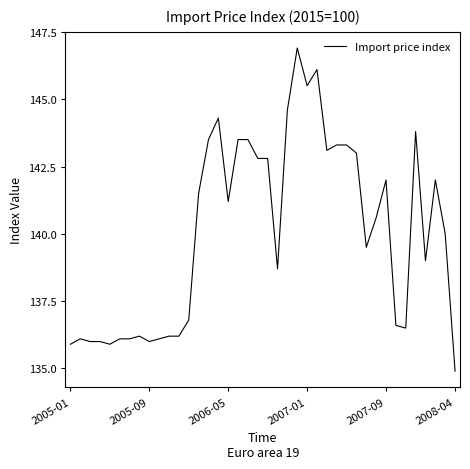

What is the difference between the maximum and minimum values?

12.0